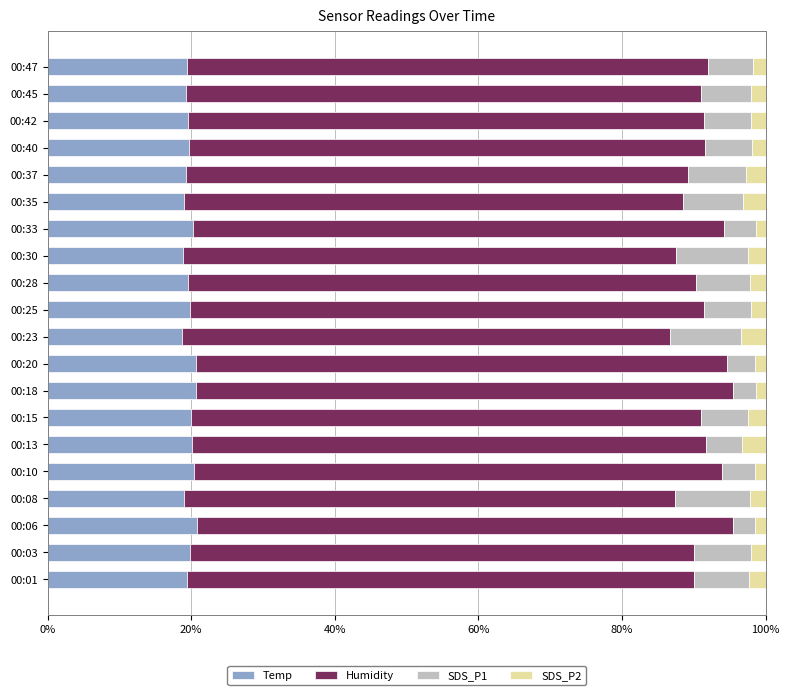

What is the maximum value for Temp?

20.9